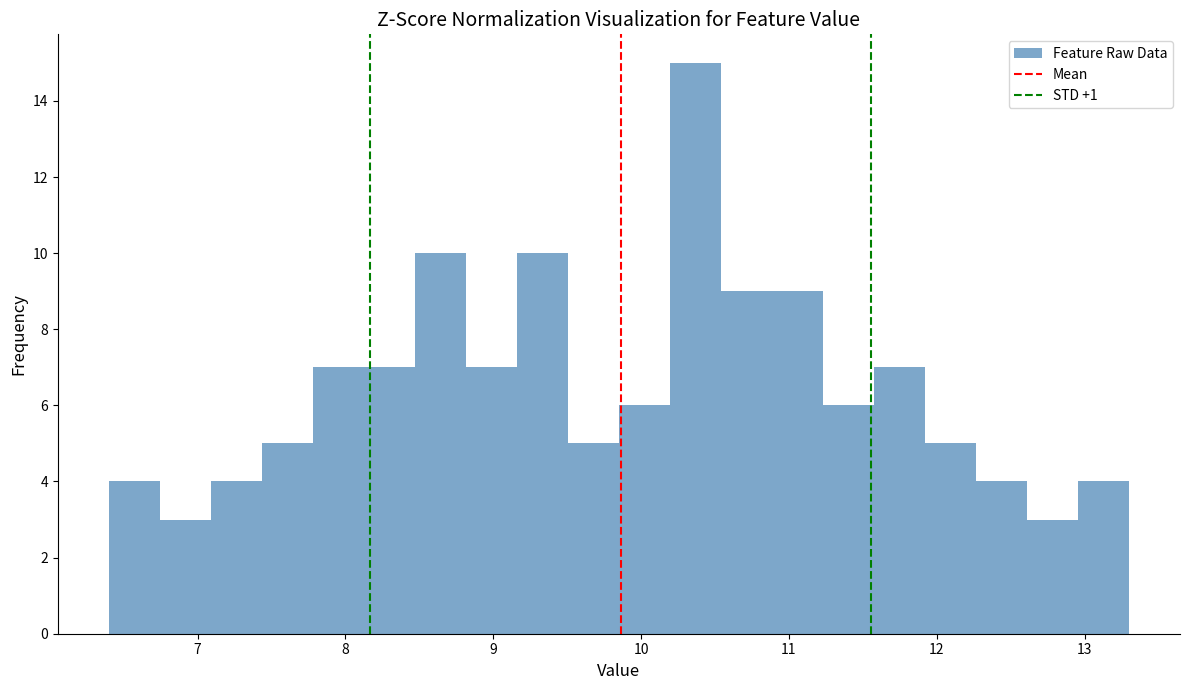

Around what value on the x-axis is the tallest bar? Give the approximate position of its centre, as read against the axis.

10.4